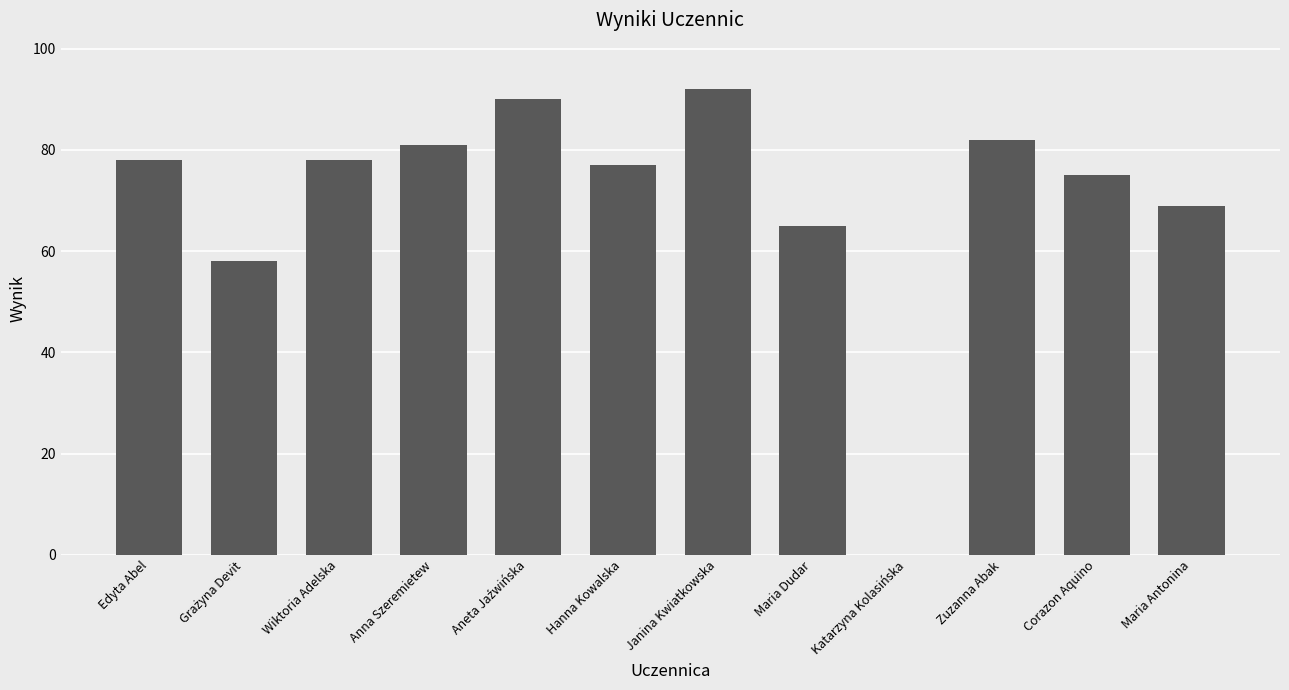

What is the sum of all values?

845